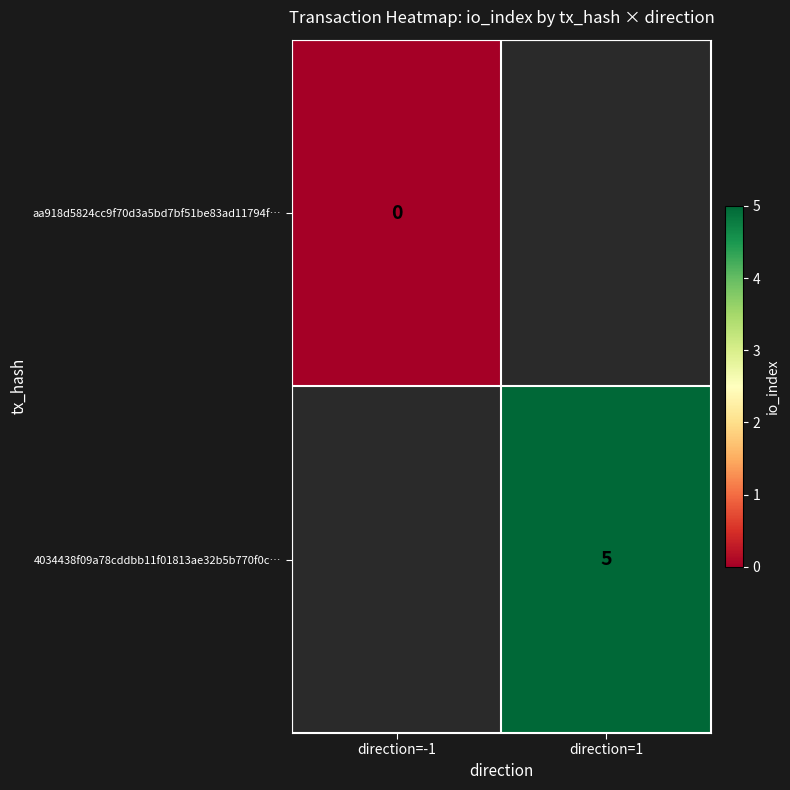

Is it true that 4034438f09a78cddbb11f01813ae32b5b770f0c… equals 5 at direction=1?

True